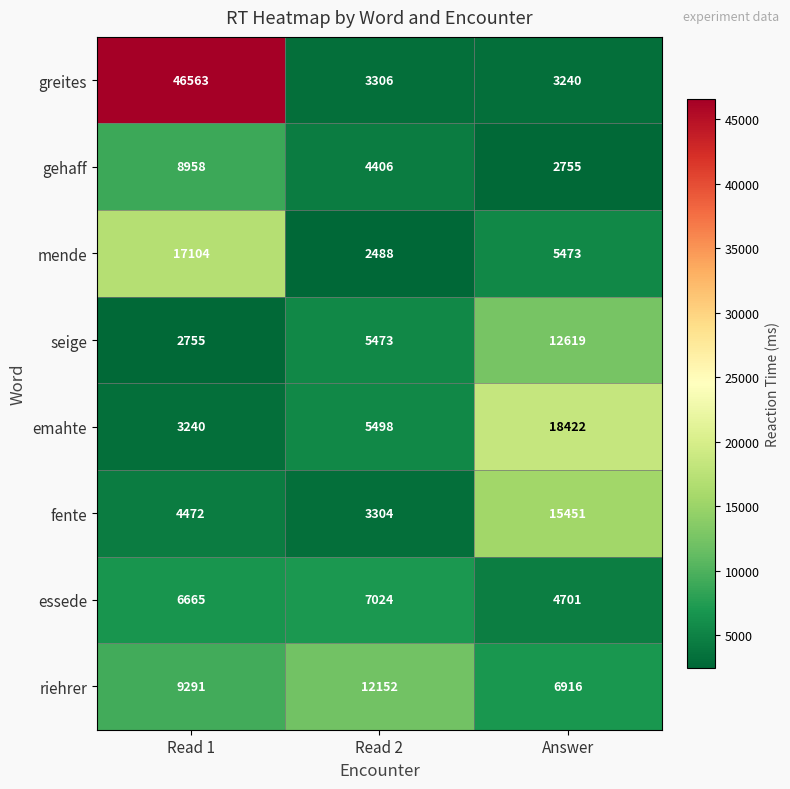

What is the difference between the maximum and minimum values in the emahte series?

15182